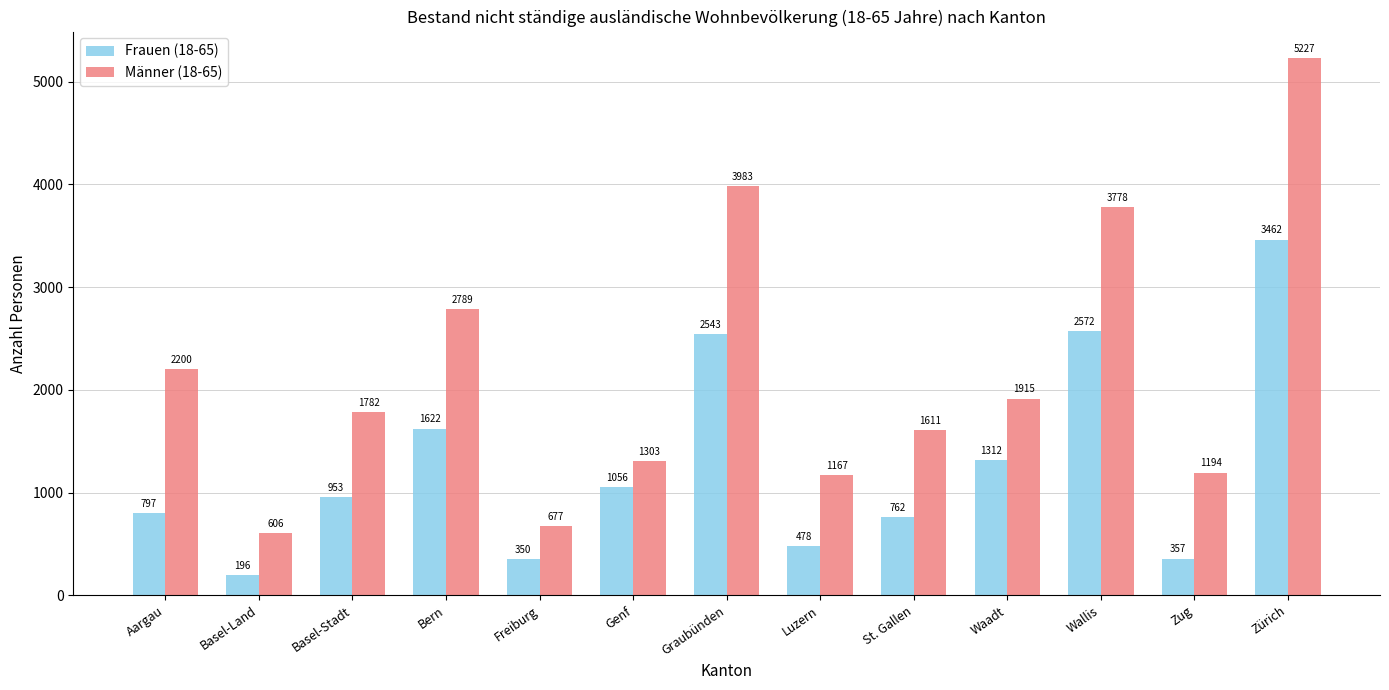

What is the sum of the Männer (18-65) values at Bern and Zug?

3983